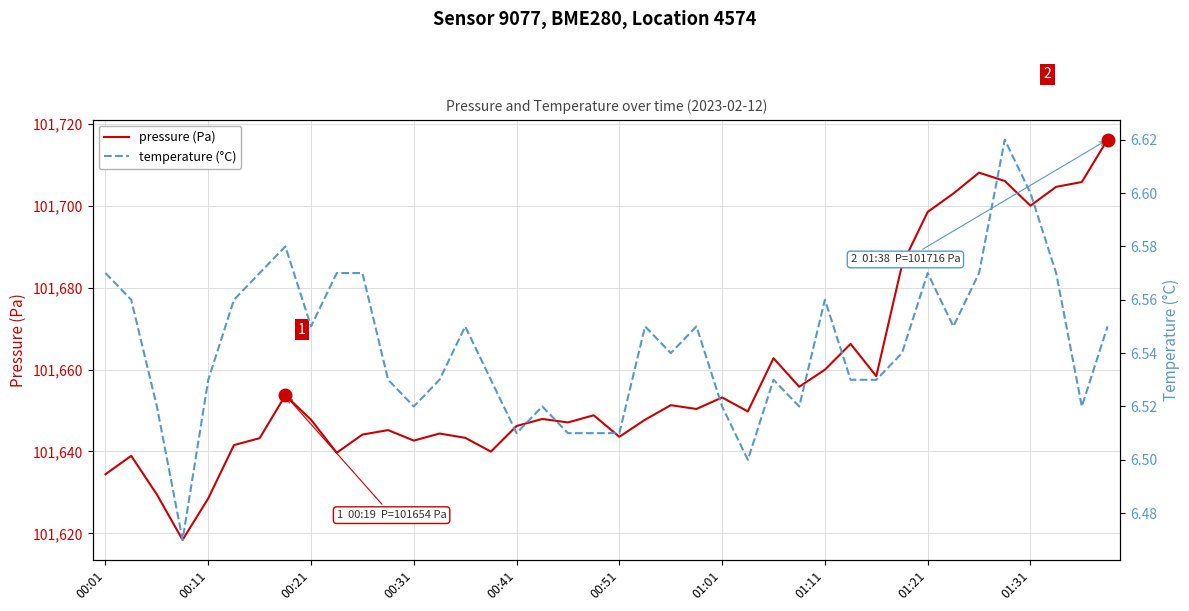

How many values in the pressure (Pa) series are below 101648?

20